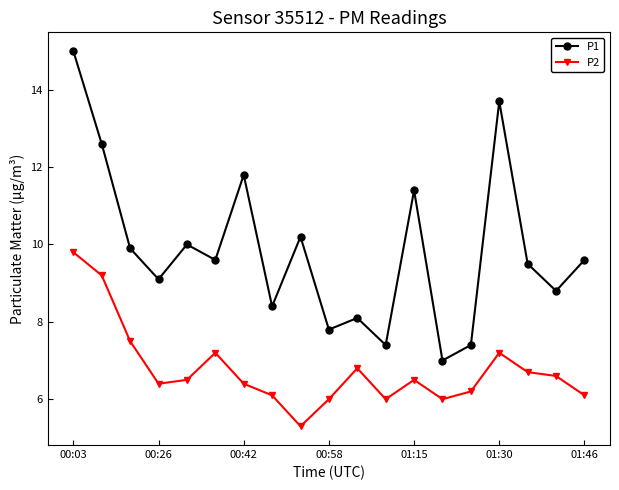

What is the value of the P1 point at the 3rd from the left?

9.9